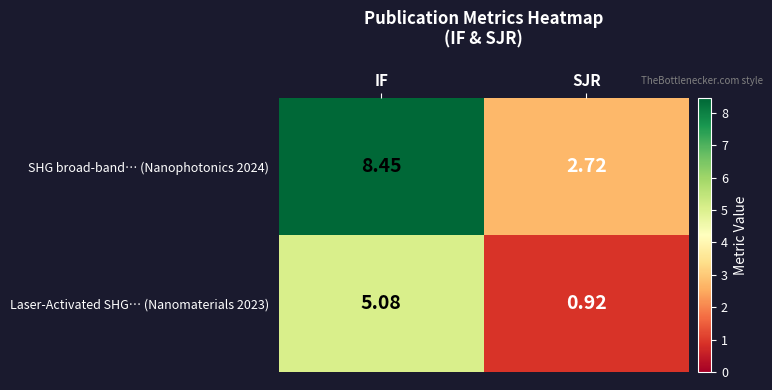

Is the value of Laser-Activated SHG… (Nanomaterials 2023) at IF greater than the value of SHG broad-band… (Nanophotonics 2024) at SJR?

Yes